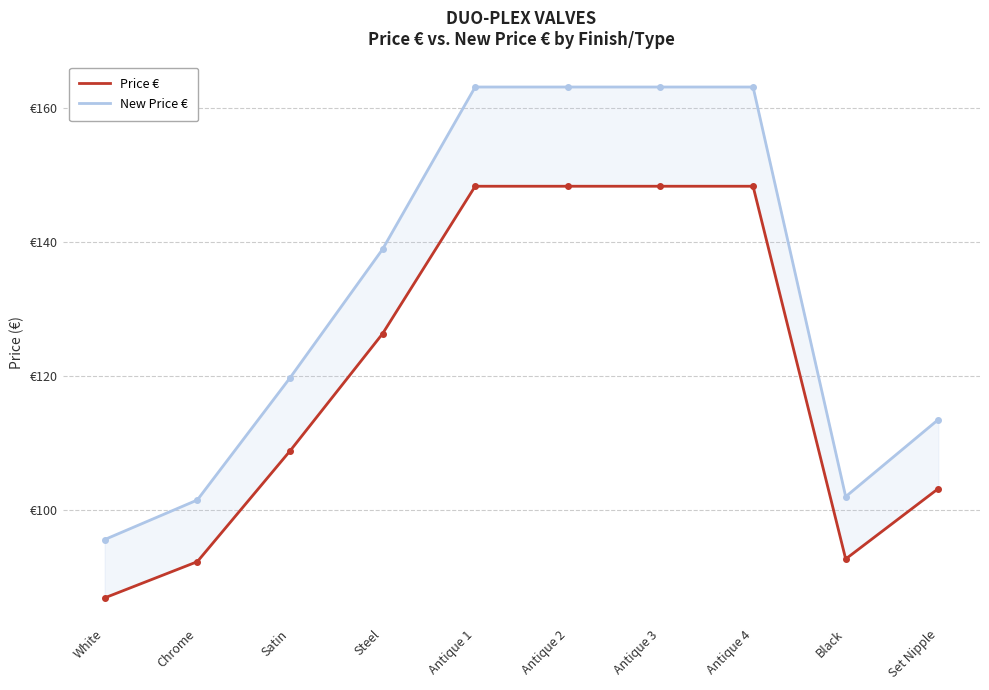

The Price € series shows 149.0 at Black. True or false?

False